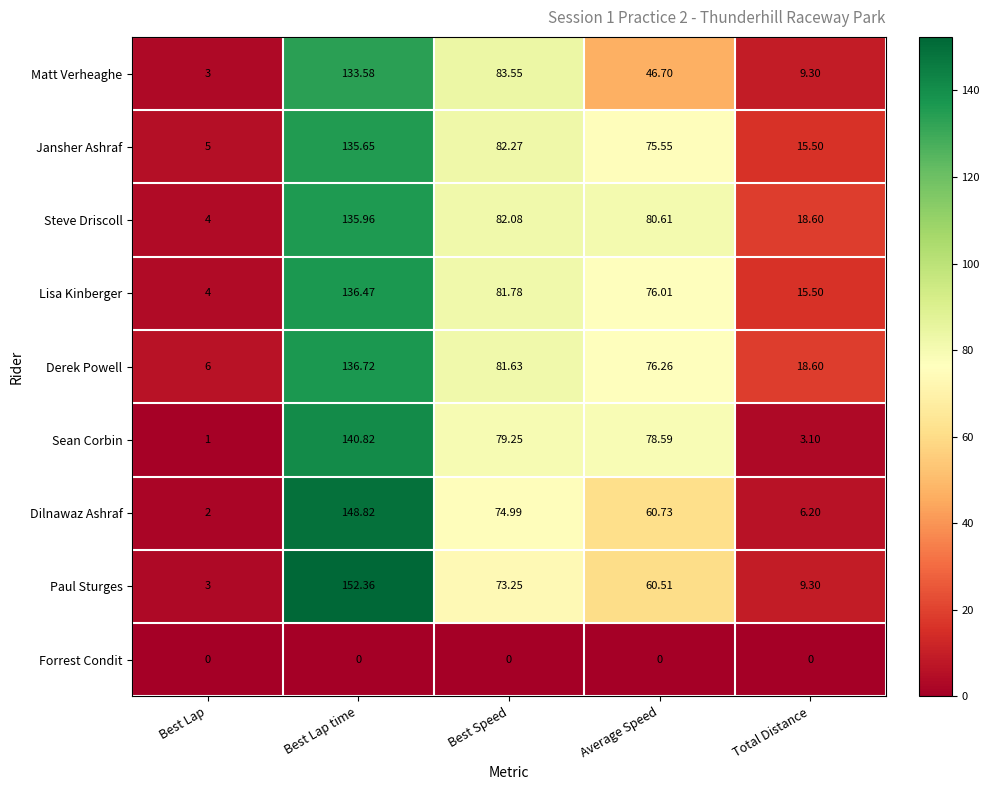

Which series has the widest spread of values?

Paul Sturges